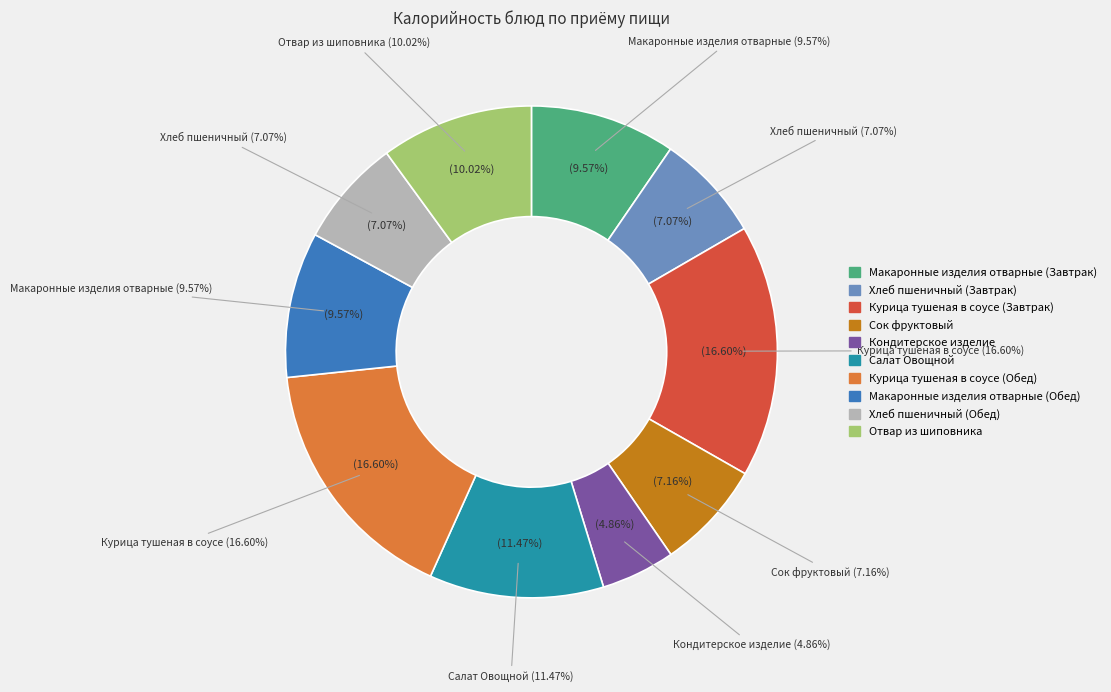

To the nearest percent, what is the difference between the largest and smallest slice percentages?

12%